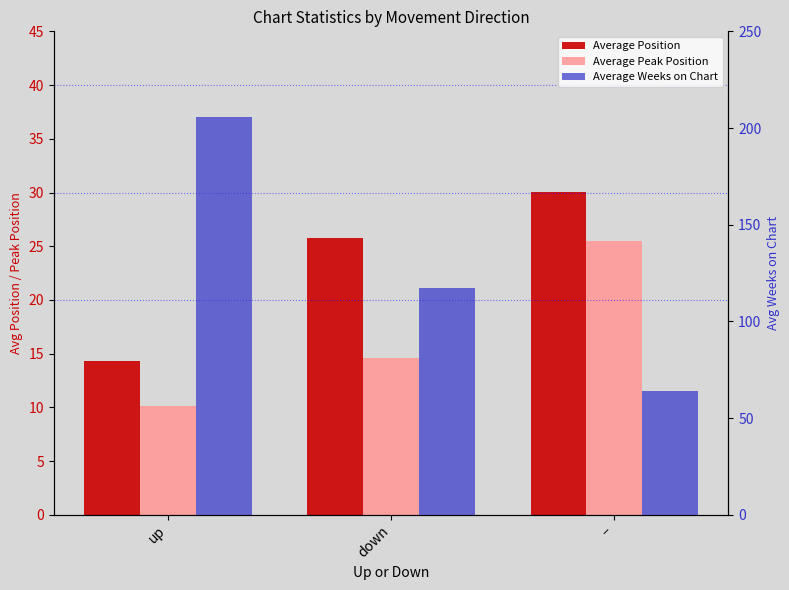

Does the chart contain stacked bars?

No